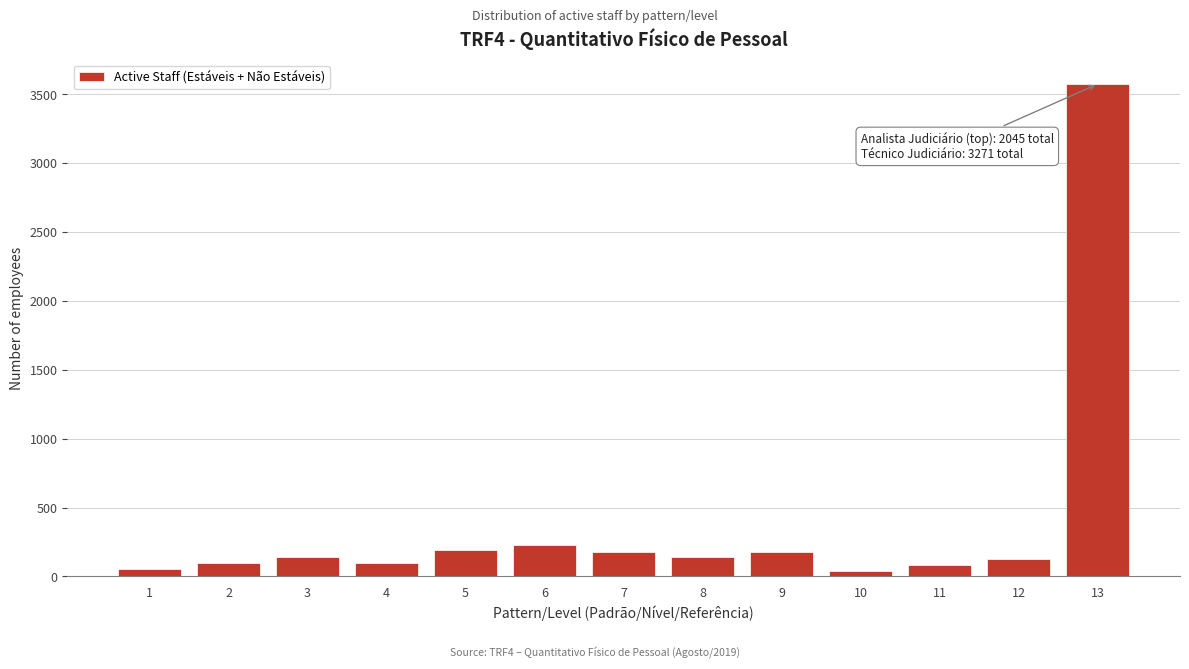

Is it true that the value at 2 is 101?

True